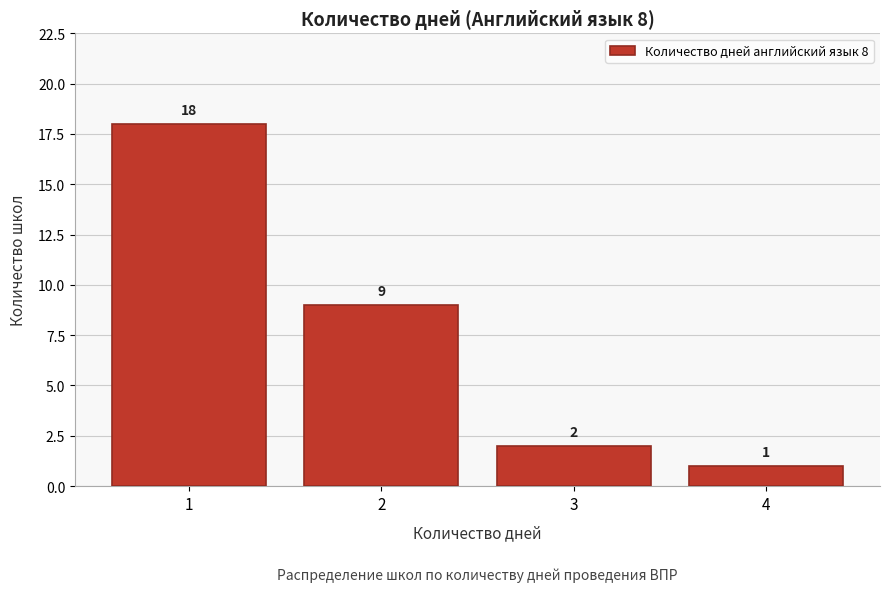

Which range on the x-axis has the tallest bar?

0.5 to 1.5